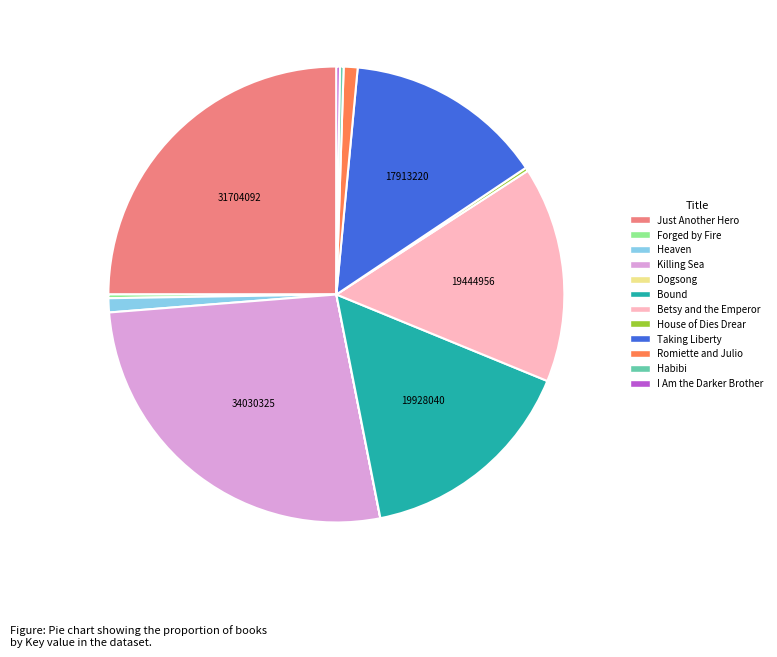

Is Heaven the majority of the pie?

No